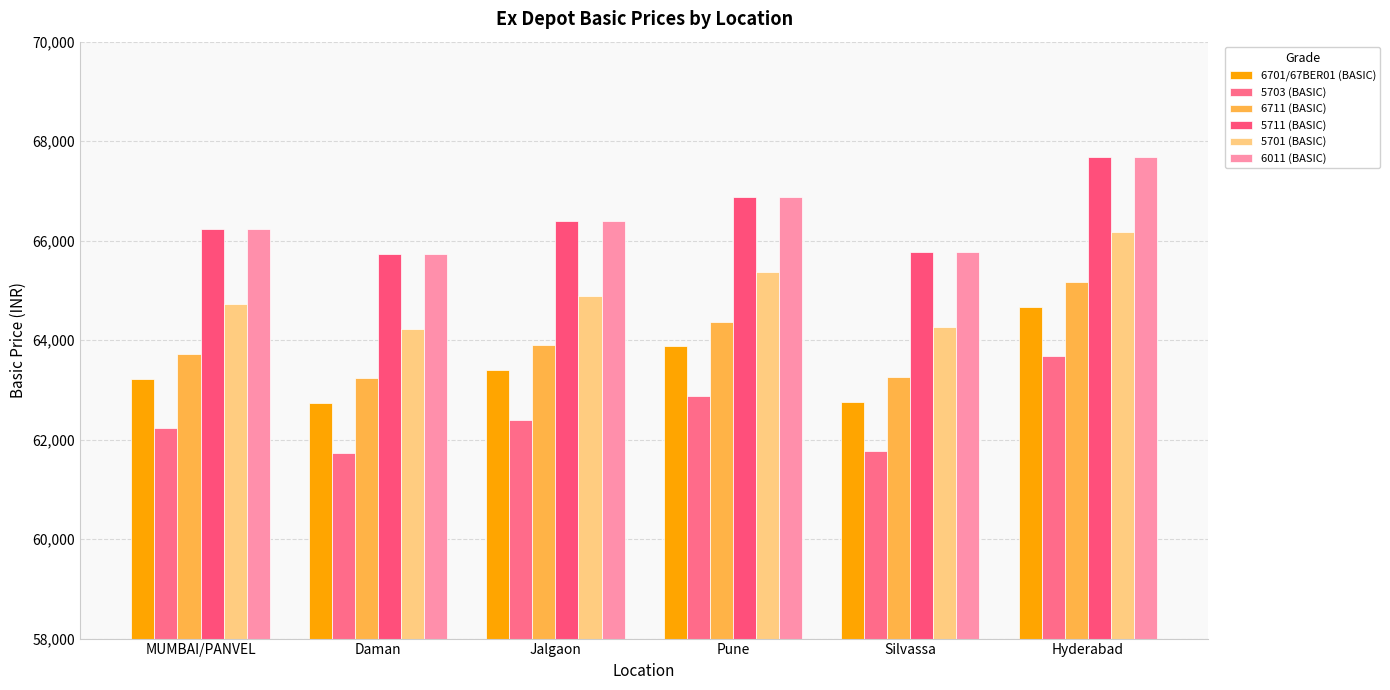

List the series in order of their peak value, lowest first.

5703 (BASIC), 6701/67BER01 (BASIC), 6711 (BASIC), 5701 (BASIC), 5711 (BASIC), 6011 (BASIC)